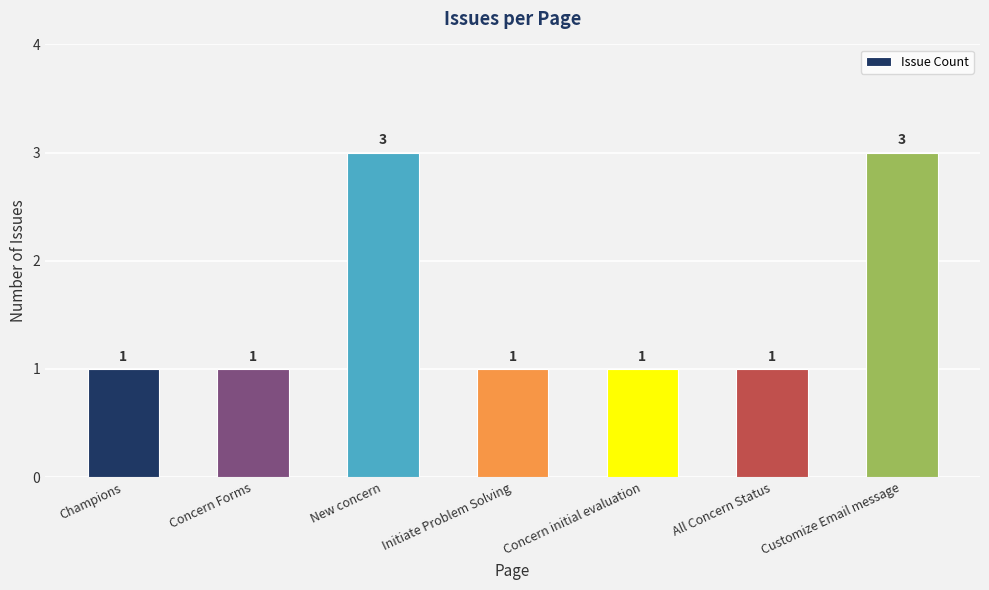

Is it true that the value at Concern Forms is 1?

True